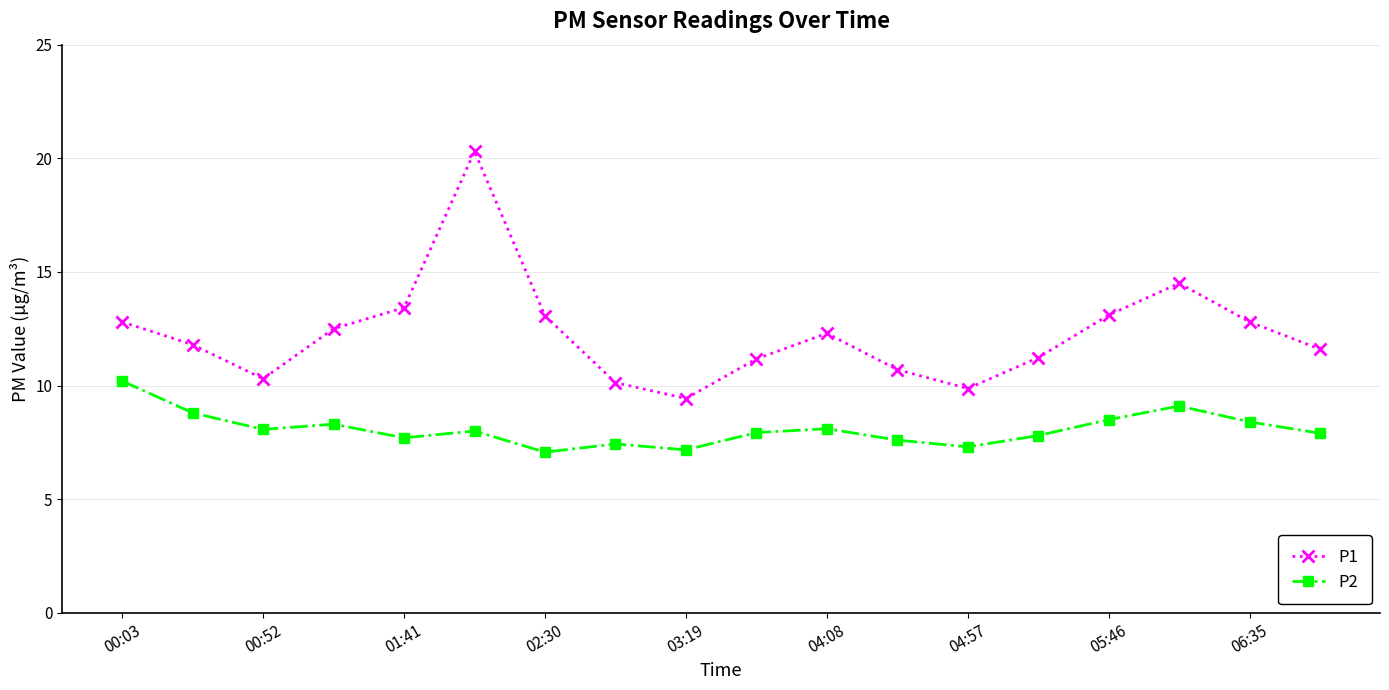

Which series has the largest range (max minus min)?

P1